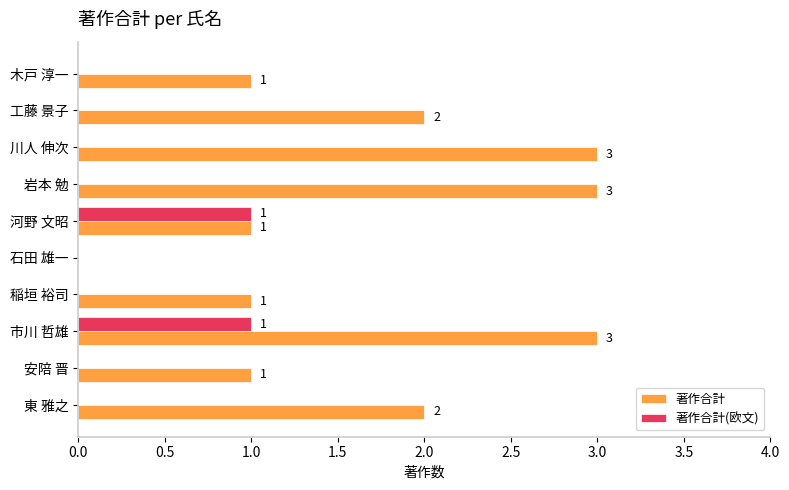

True or false: 著作合計 has a value of 3 at 市川 哲雄.

True